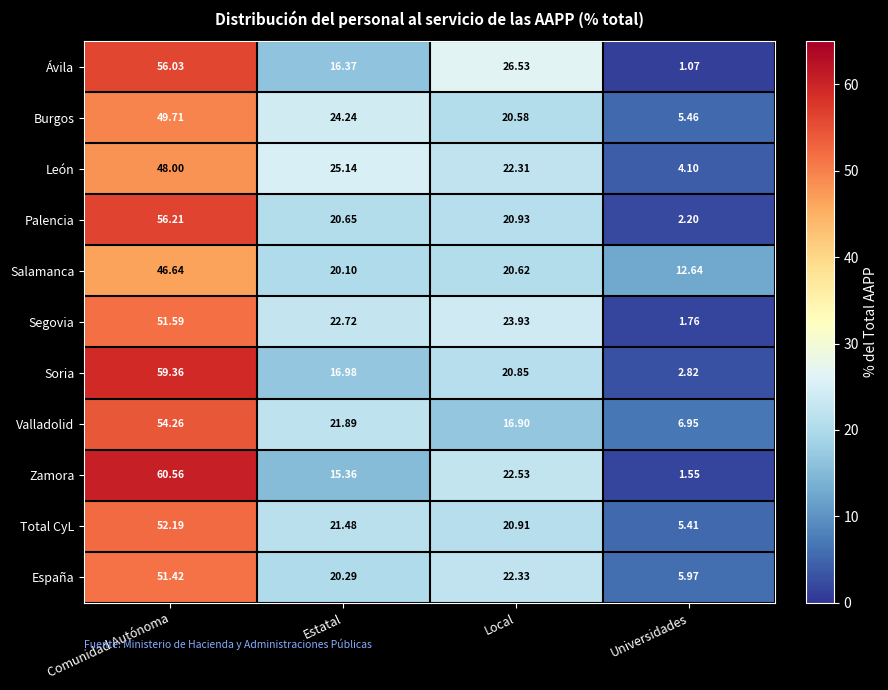

Which series has the largest range (max minus min)?

Zamora